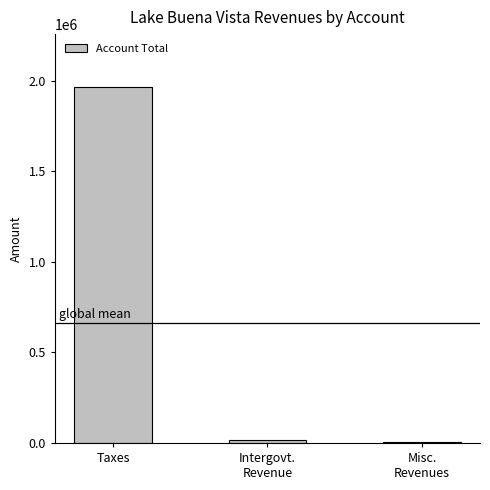

Which label corresponds to the largest value in the chart?

Taxes